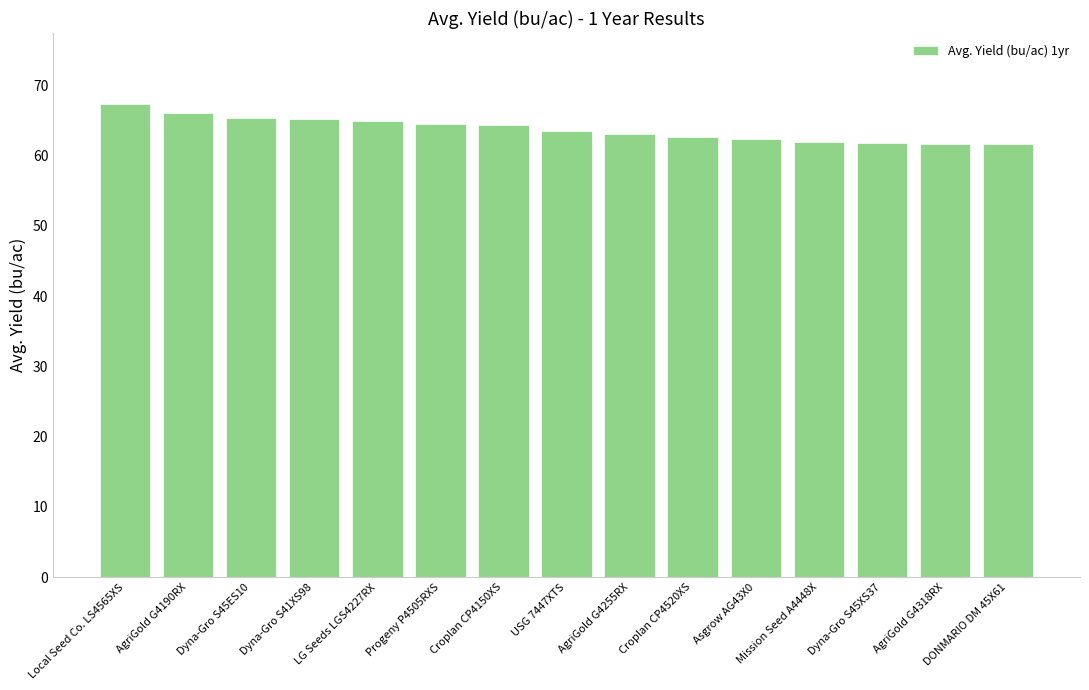

Which has a higher value, Dyna-Gro S45ES10 or Local Seed Co. LS4565XS?

Local Seed Co. LS4565XS